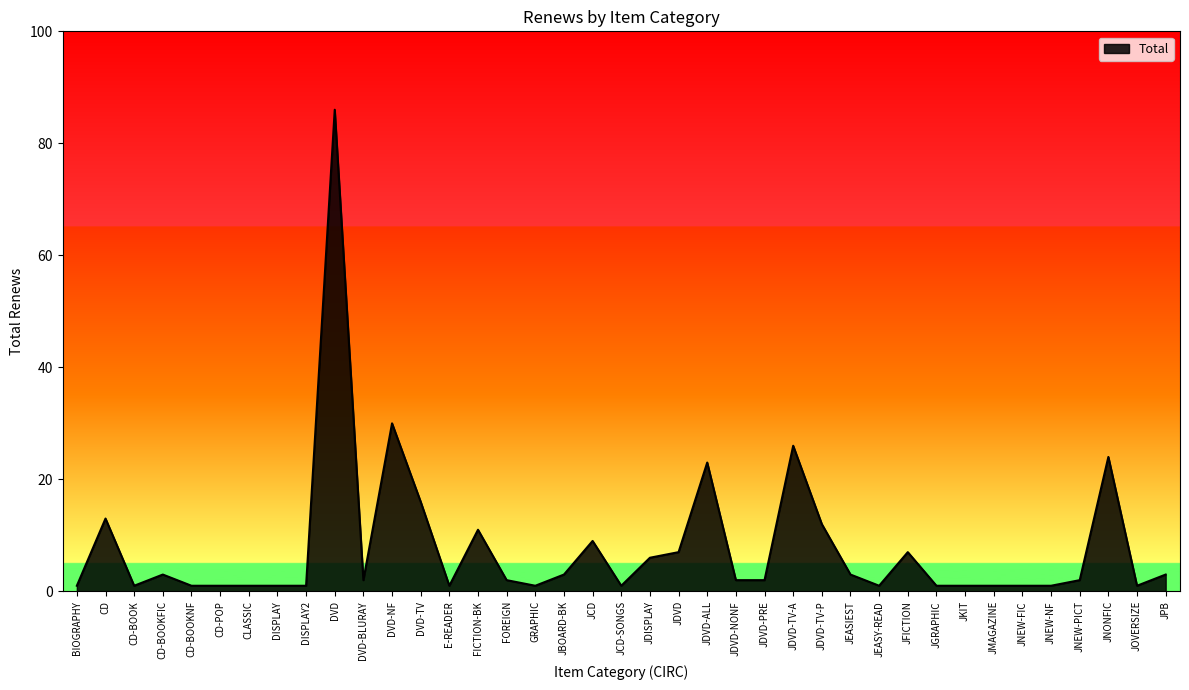

True or false: the data shows 6 at JDISPLAY.

True